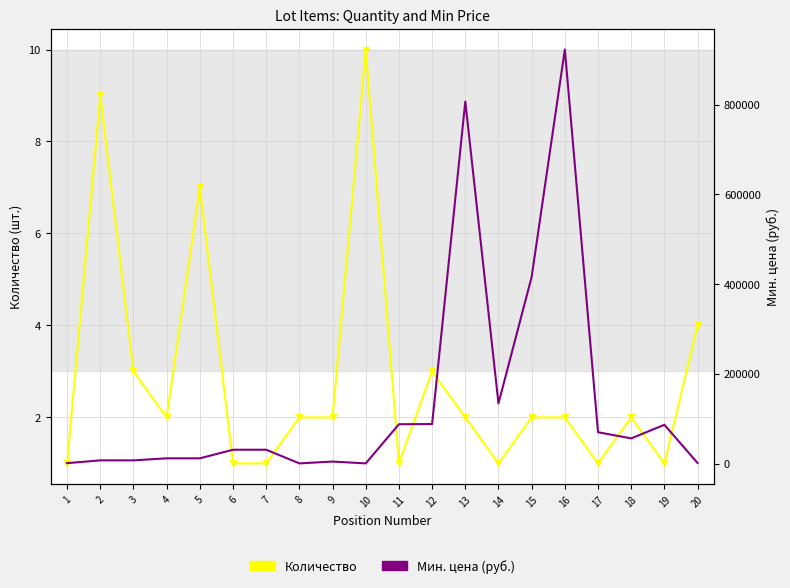

At which label does Мин. цена (руб.) reach its minimum?

8